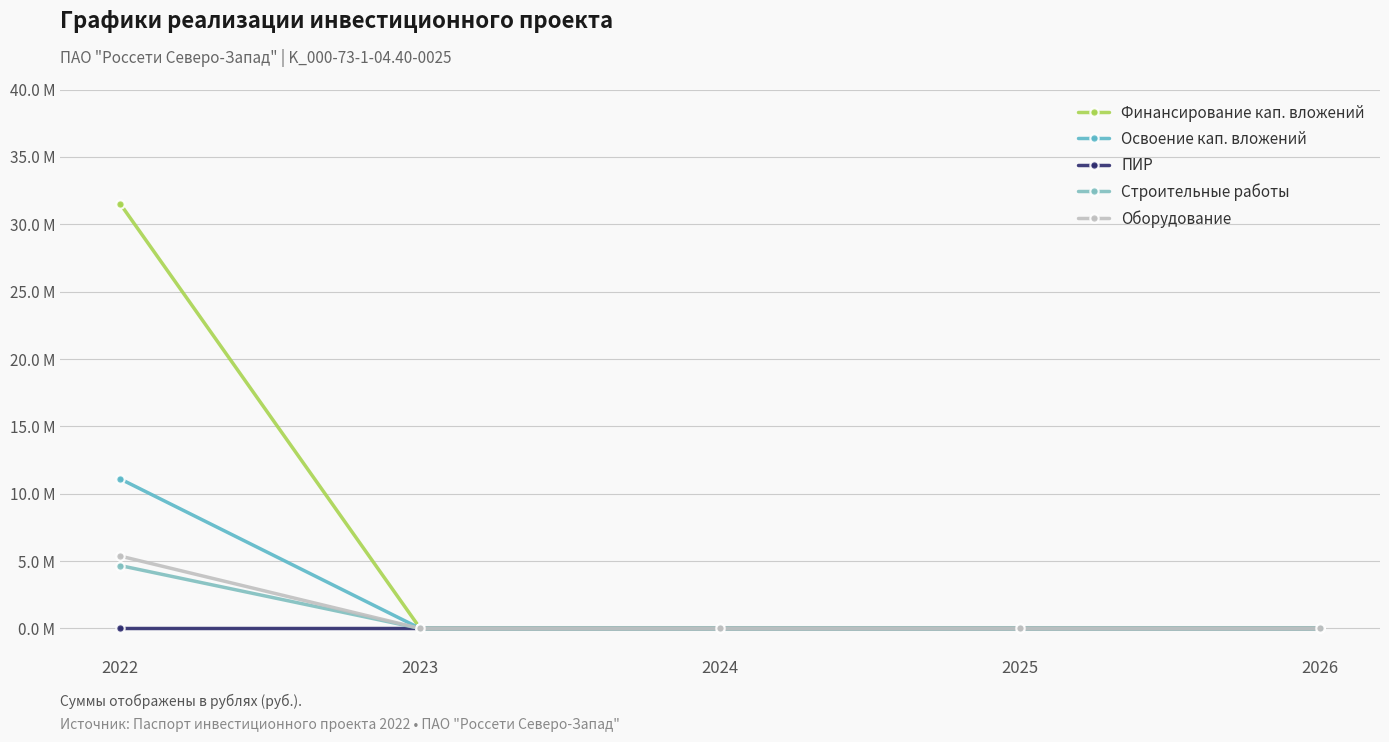

What are all the series names shown in the legend?

Финансирование кап. вложений, Освоение кап. вложений, ПИР, Строительные работы, Оборудование